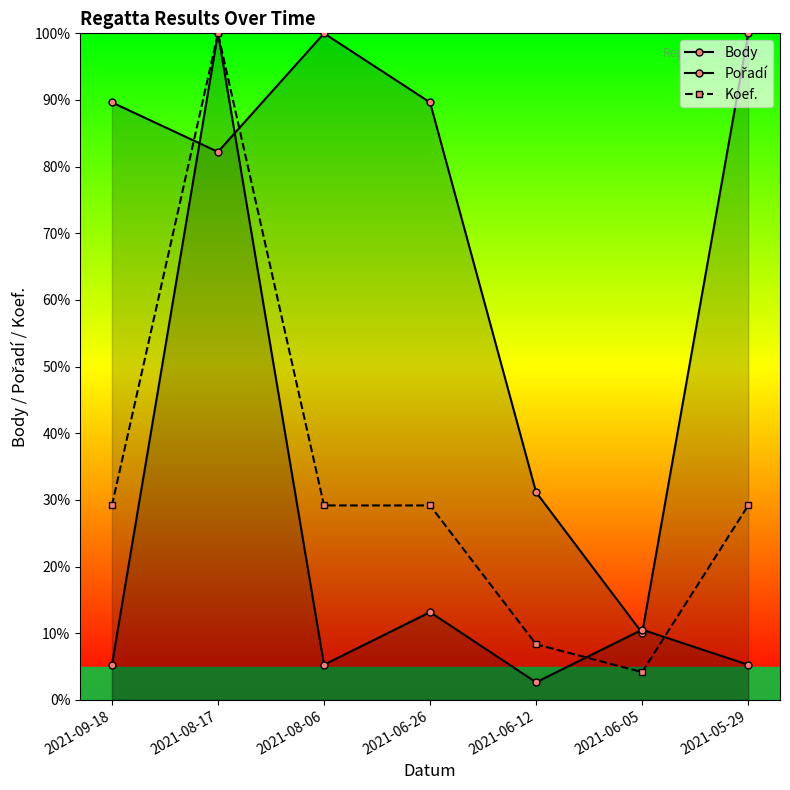

Reading right to left, what are all the values shown in this chart?

Body: 2021-05-29=100.0	2021-06-05=10.0	2021-06-12=31.1	2021-06-26=89.6	2021-08-06=100.0	2021-08-17=82.2	2021-09-18=89.6
Pořadí: 2021-05-29=5.3	2021-06-05=10.5	2021-06-12=2.6	2021-06-26=13.2	2021-08-06=5.3	2021-08-17=100.0	2021-09-18=5.3
Koef.: 2021-05-29=29.2	2021-06-05=4.2	2021-06-12=8.3	2021-06-26=29.2	2021-08-06=29.2	2021-08-17=100.0	2021-09-18=29.2